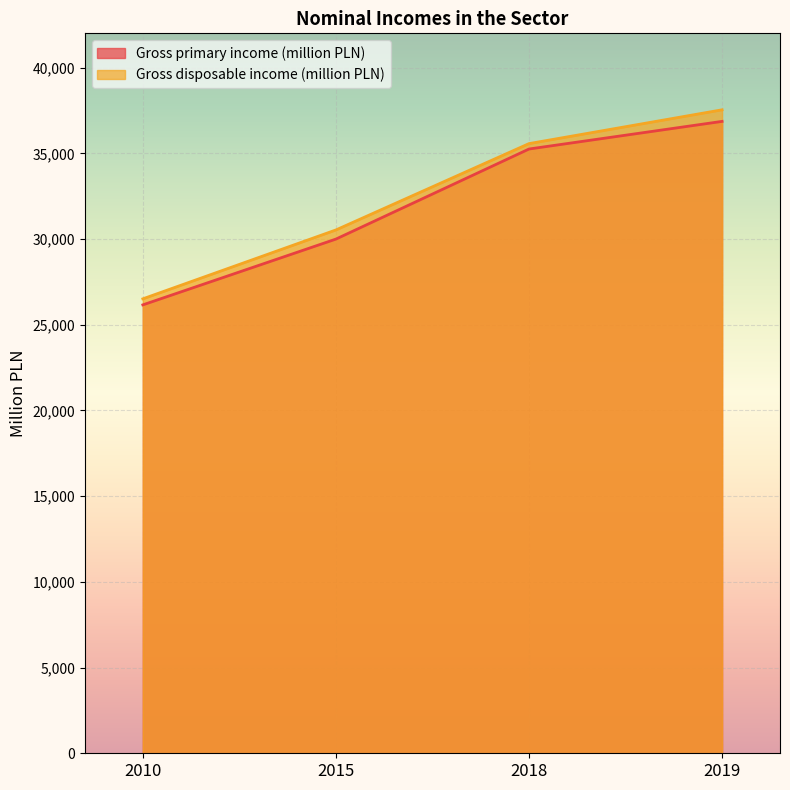

What is the difference between the maximum and minimum values in the Gross primary income (million PLN) series?

10704